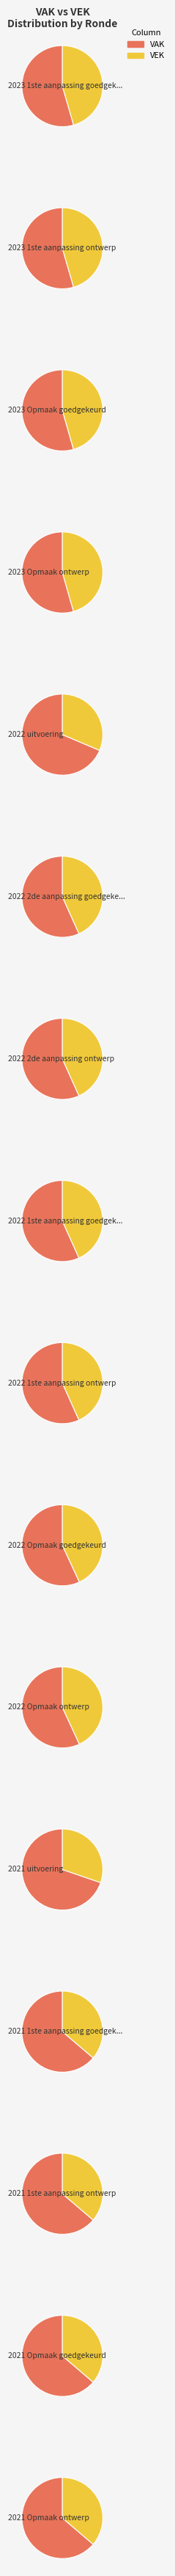

To the nearest percent, what percentage of the pie is 2023 1ste aanpassing goedgekeurd?

7%